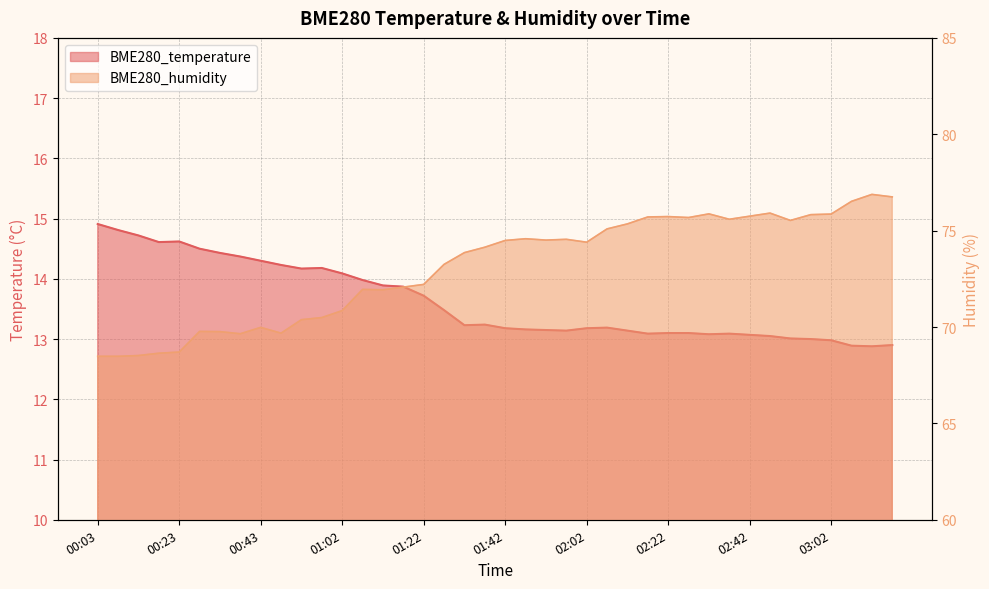

How many interior local peaks does the BME280_humidity series have?

9